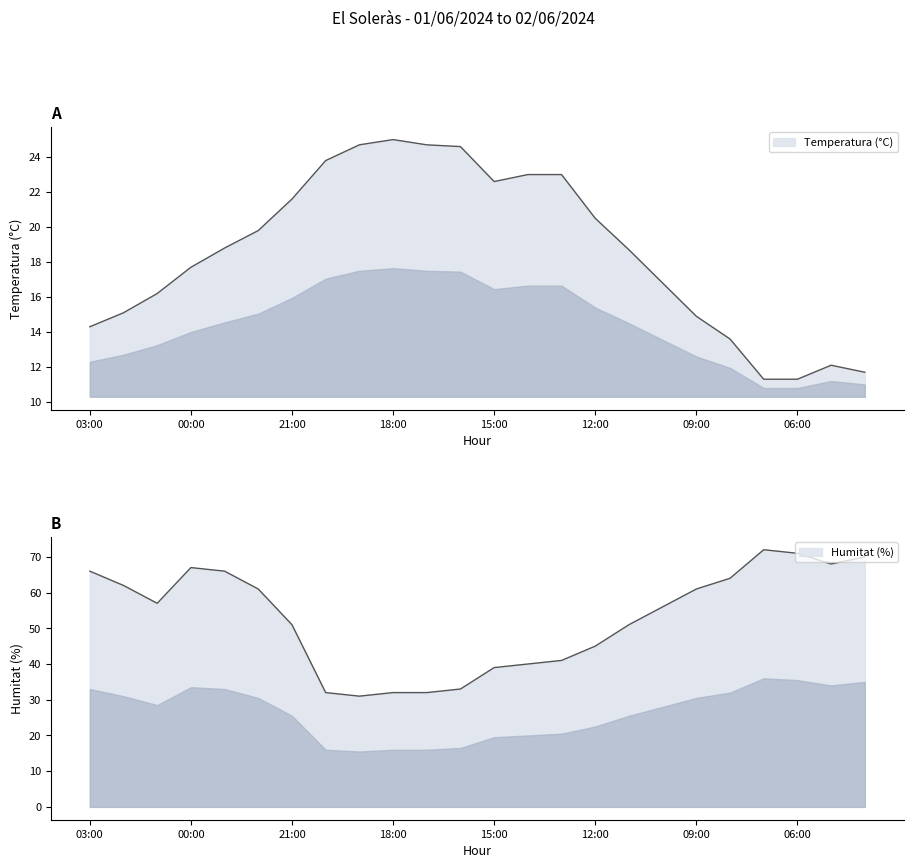

Reading left to right, transcribe all the data shown in this chart.

Temperatura (°C): 14.3	15.1	16.2	17.7	18.8	19.8	21.6	23.8	24.7	25.0	24.7	24.6	22.6	23.0	23.0	20.5	18.7	16.8	14.9	13.6	11.3	11.3	12.1	11.7
Humitat (%): 66.0	62.0	57.0	67.0	66.0	61.0	51.0	32.0	31.0	32.0	32.0	33.0	39.0	40.0	41.0	45.0	51.0	56.0	61.0	64.0	72.0	71.0	68.0	70.0